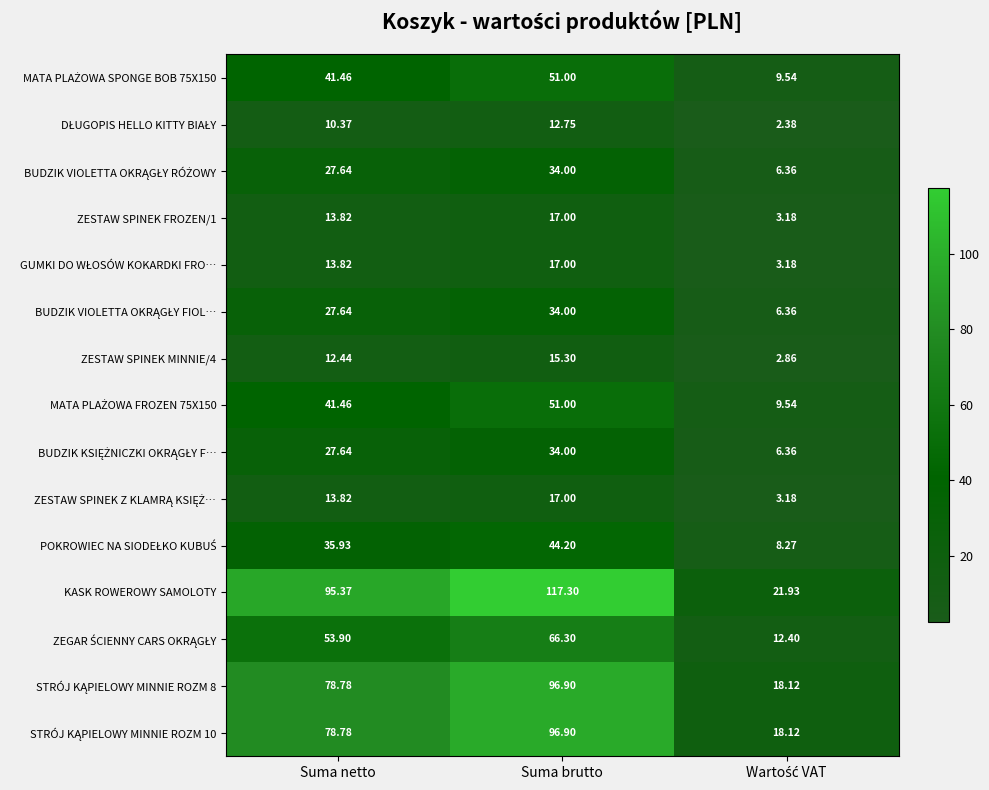

Which series has the largest total across all categories?

KASK ROWEROWY SAMOLOTY